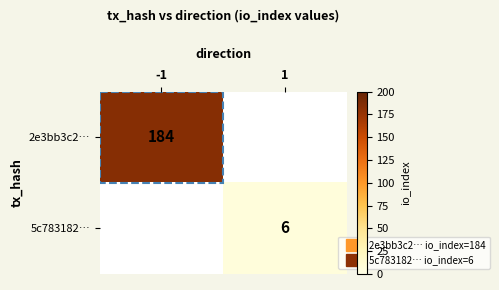

Which label corresponds to the smallest value in the chart?

1